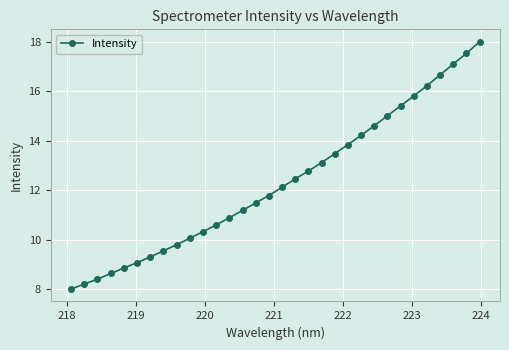

How many lines are shown in the chart?

1